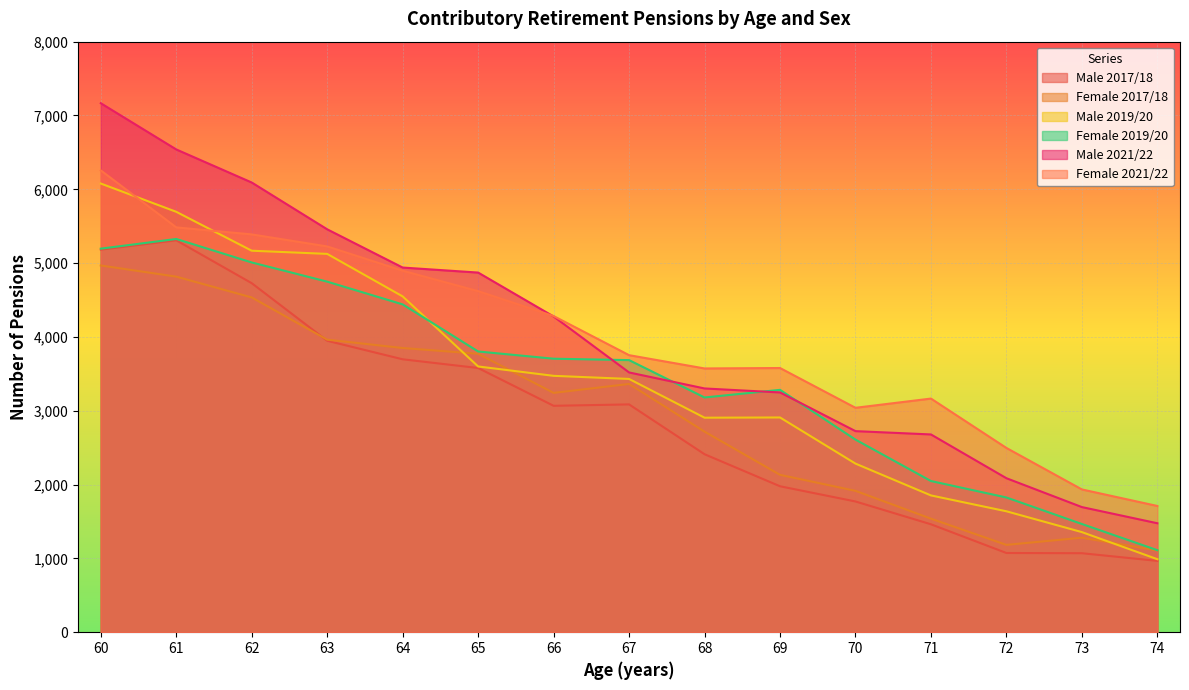

What is the sum of all Male 2017/18 values?

43327